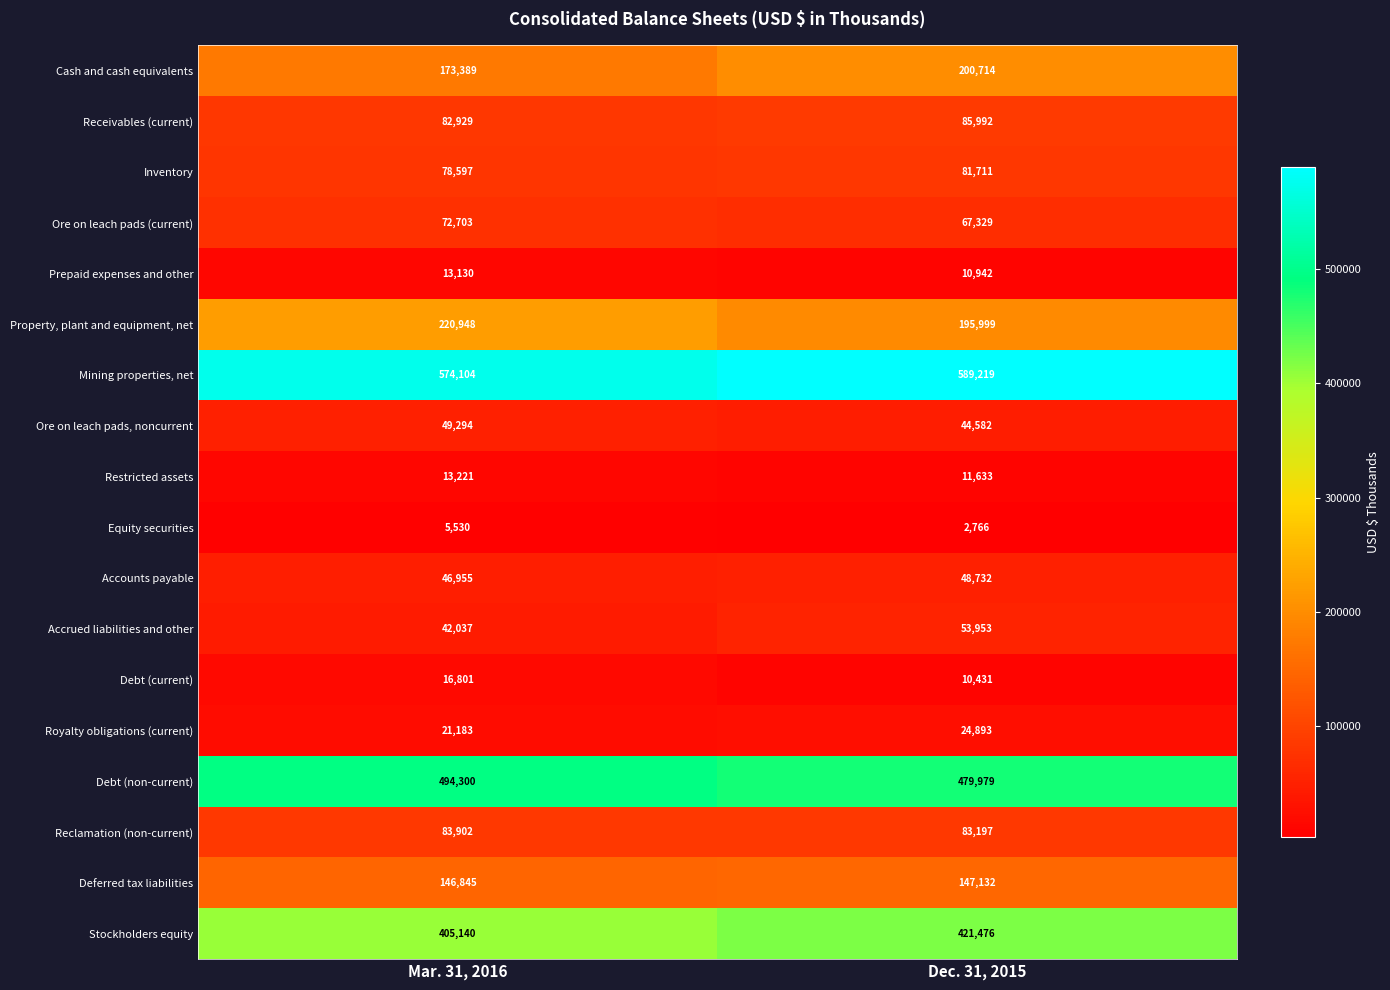

What is the maximum value for Property, plant and equipment, net?

220948